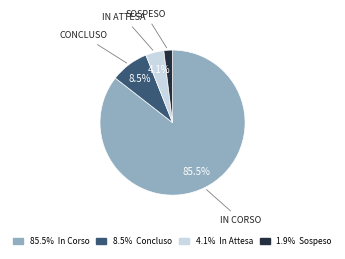

Does any single category account for the majority?

Yes